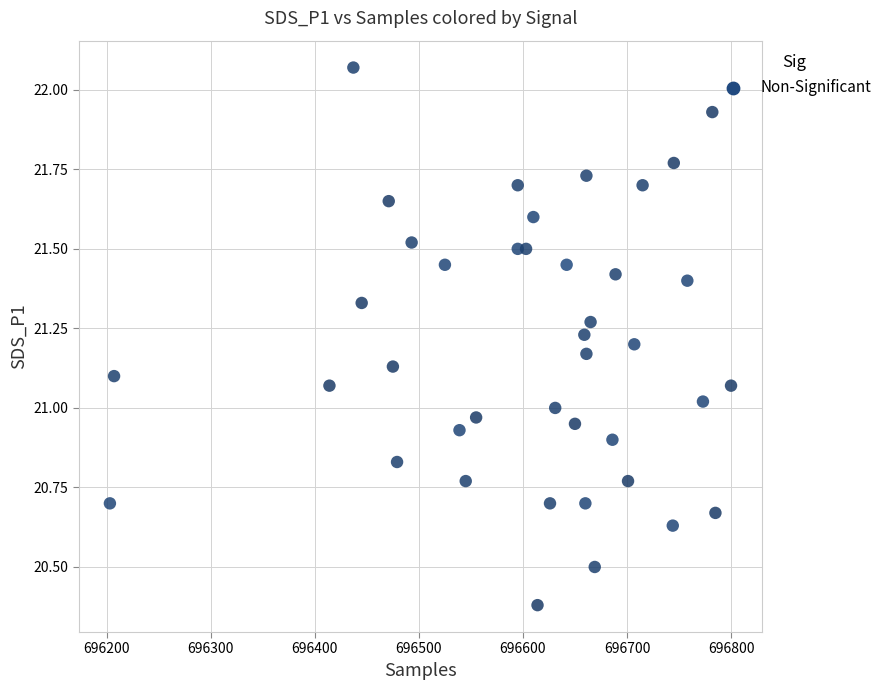

What is the range of Y values (max minus min)?

1.7